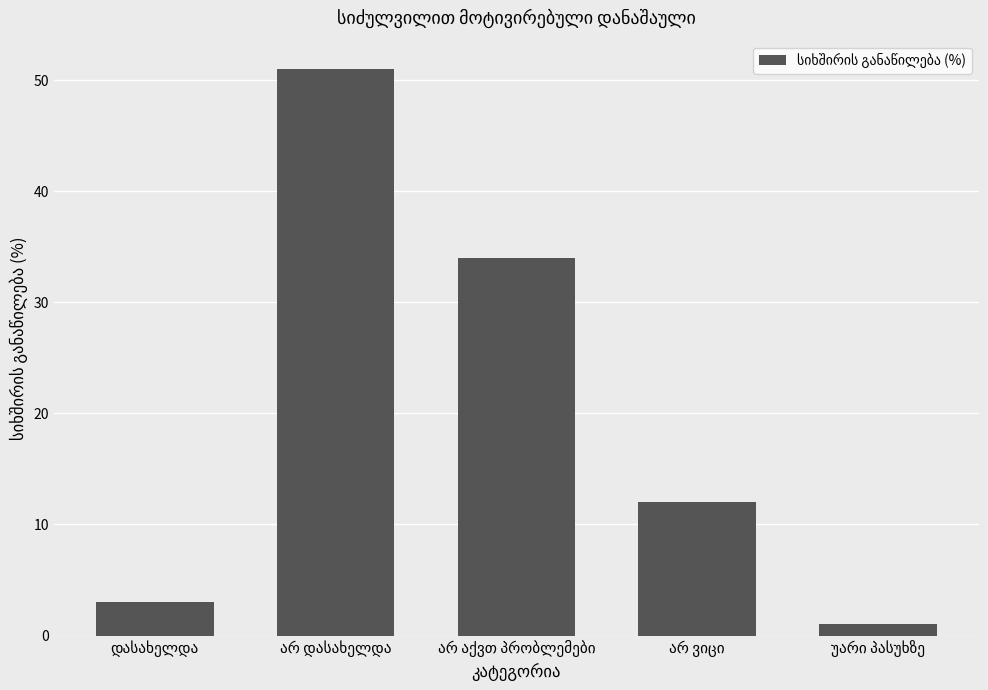

What is the value of the 4th bar from the left?

12